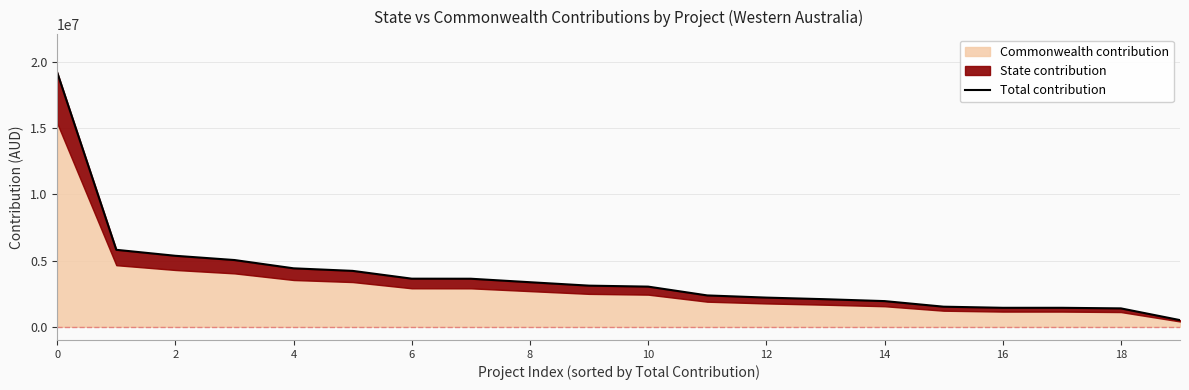

True or false: there are more than 0 points higher than both neighbors.

False